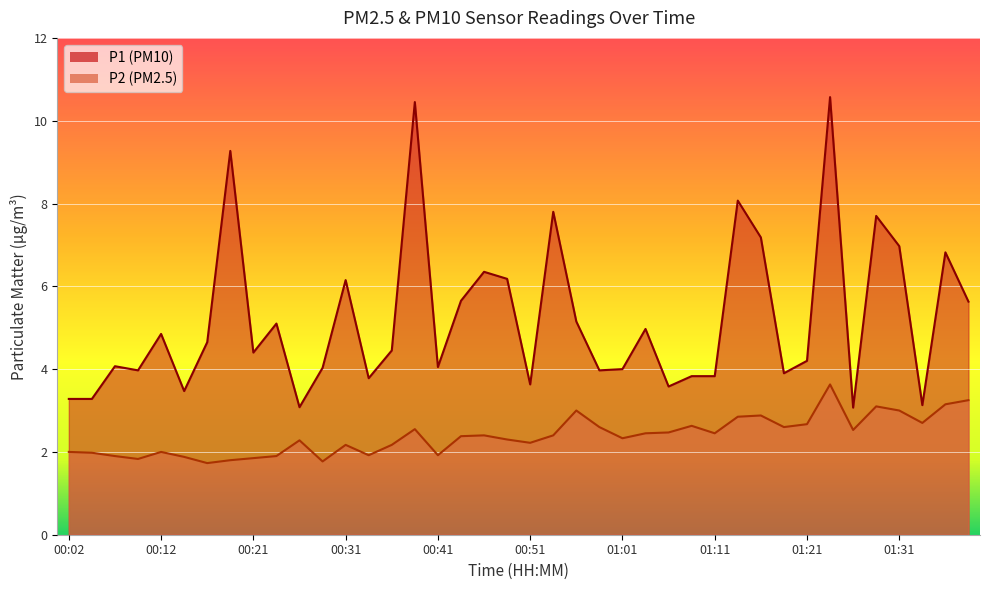

The value of P1 at 01:11 is 3.8. True or false?

True